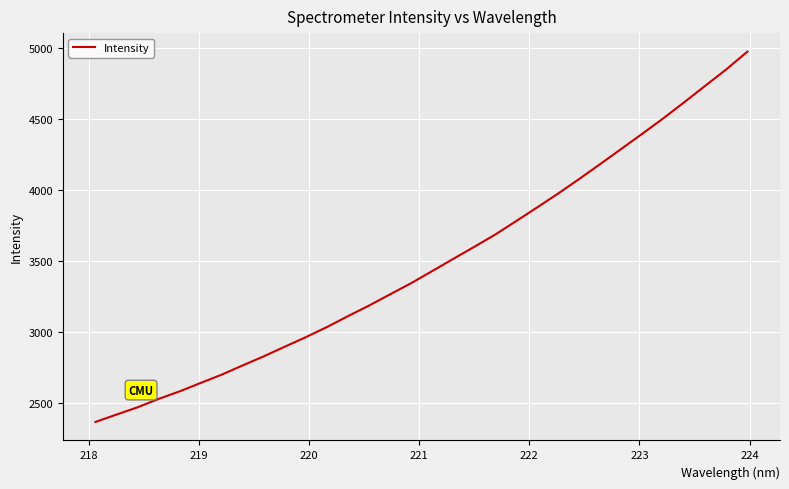

What is the minimum value shown in the chart?

2366.0